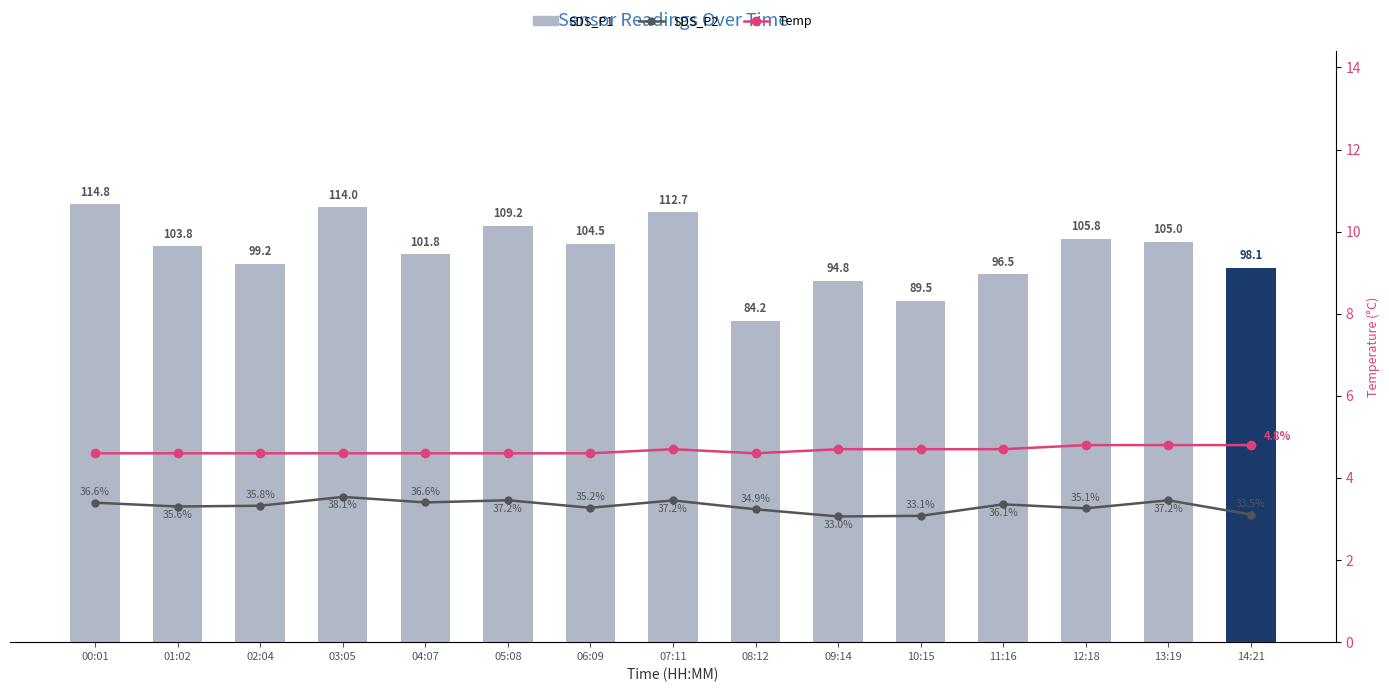

At which category is the sum across all series the highest?

03:05